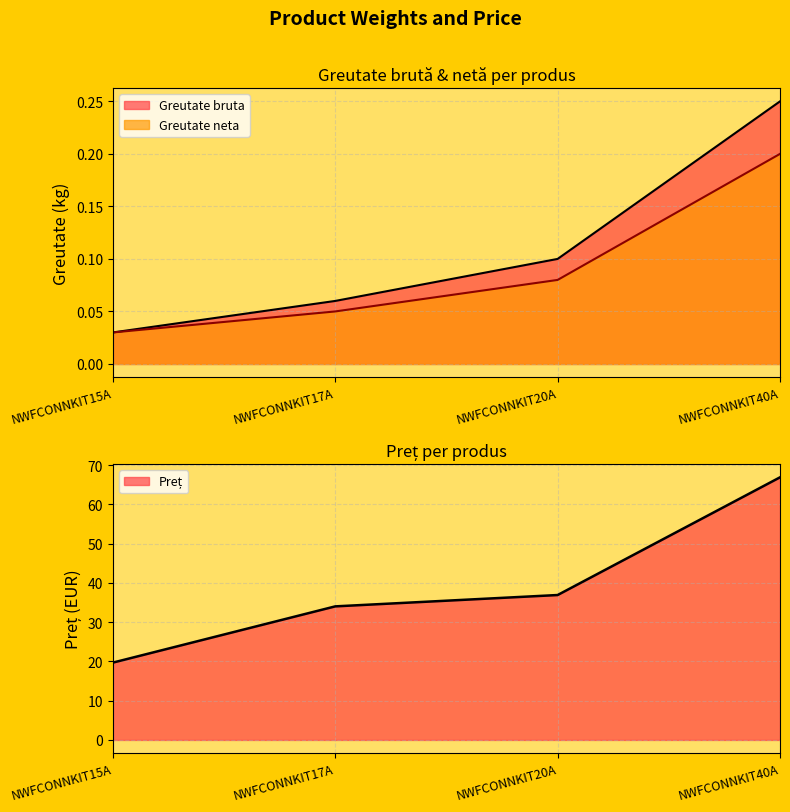

What is the lowest value of the Pret series?

19.7